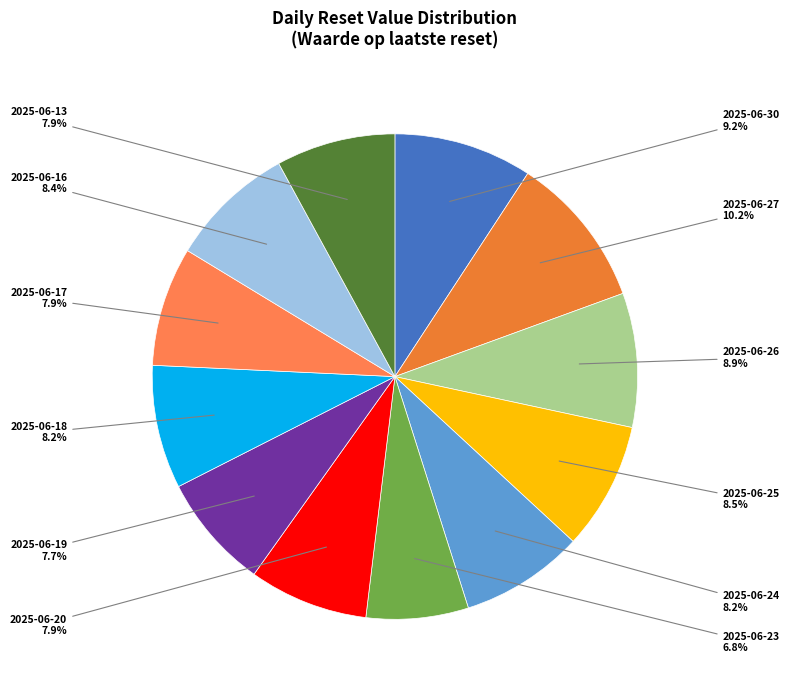

What is the smallest slice in the pie chart?

2025-06-23